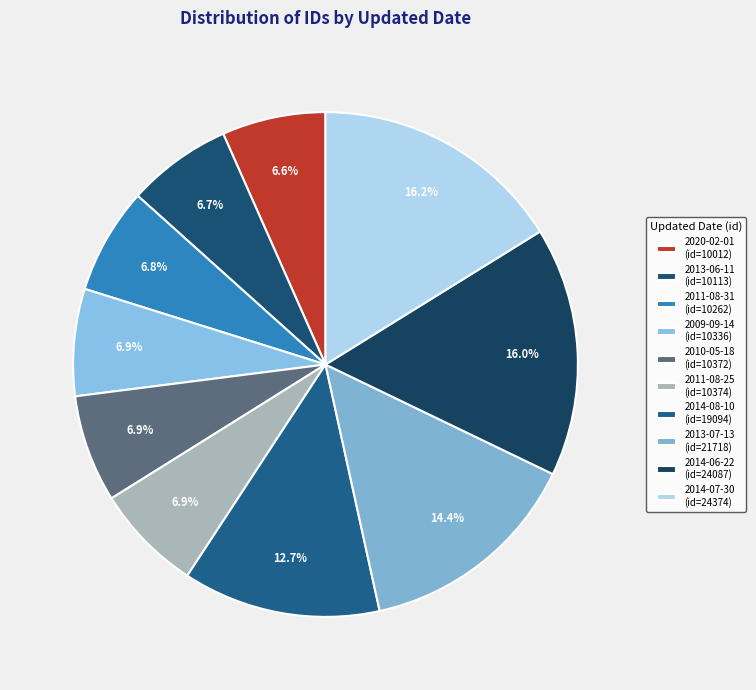

To the nearest percent, what is the combined percentage of 2009-09-14 and 2020-02-01?

13%